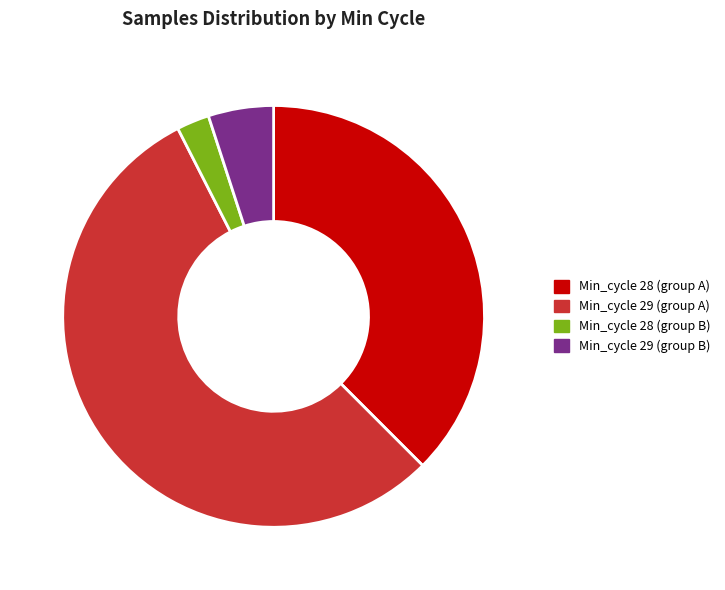

How many segments does this pie chart have?

4